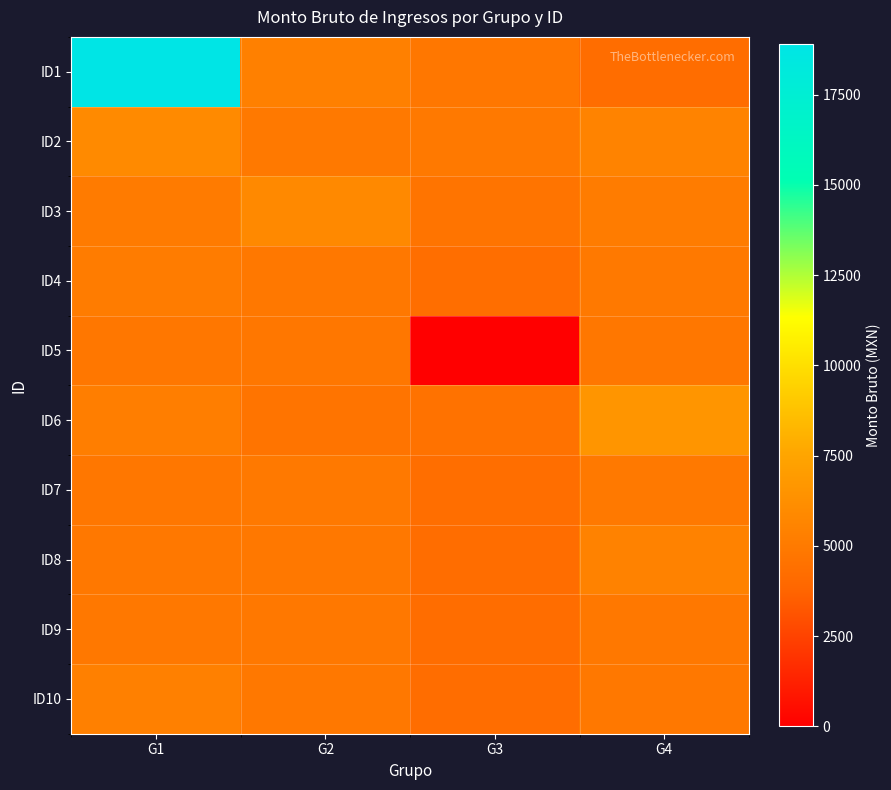

At which category does the chart reach its peak across all series?

G1